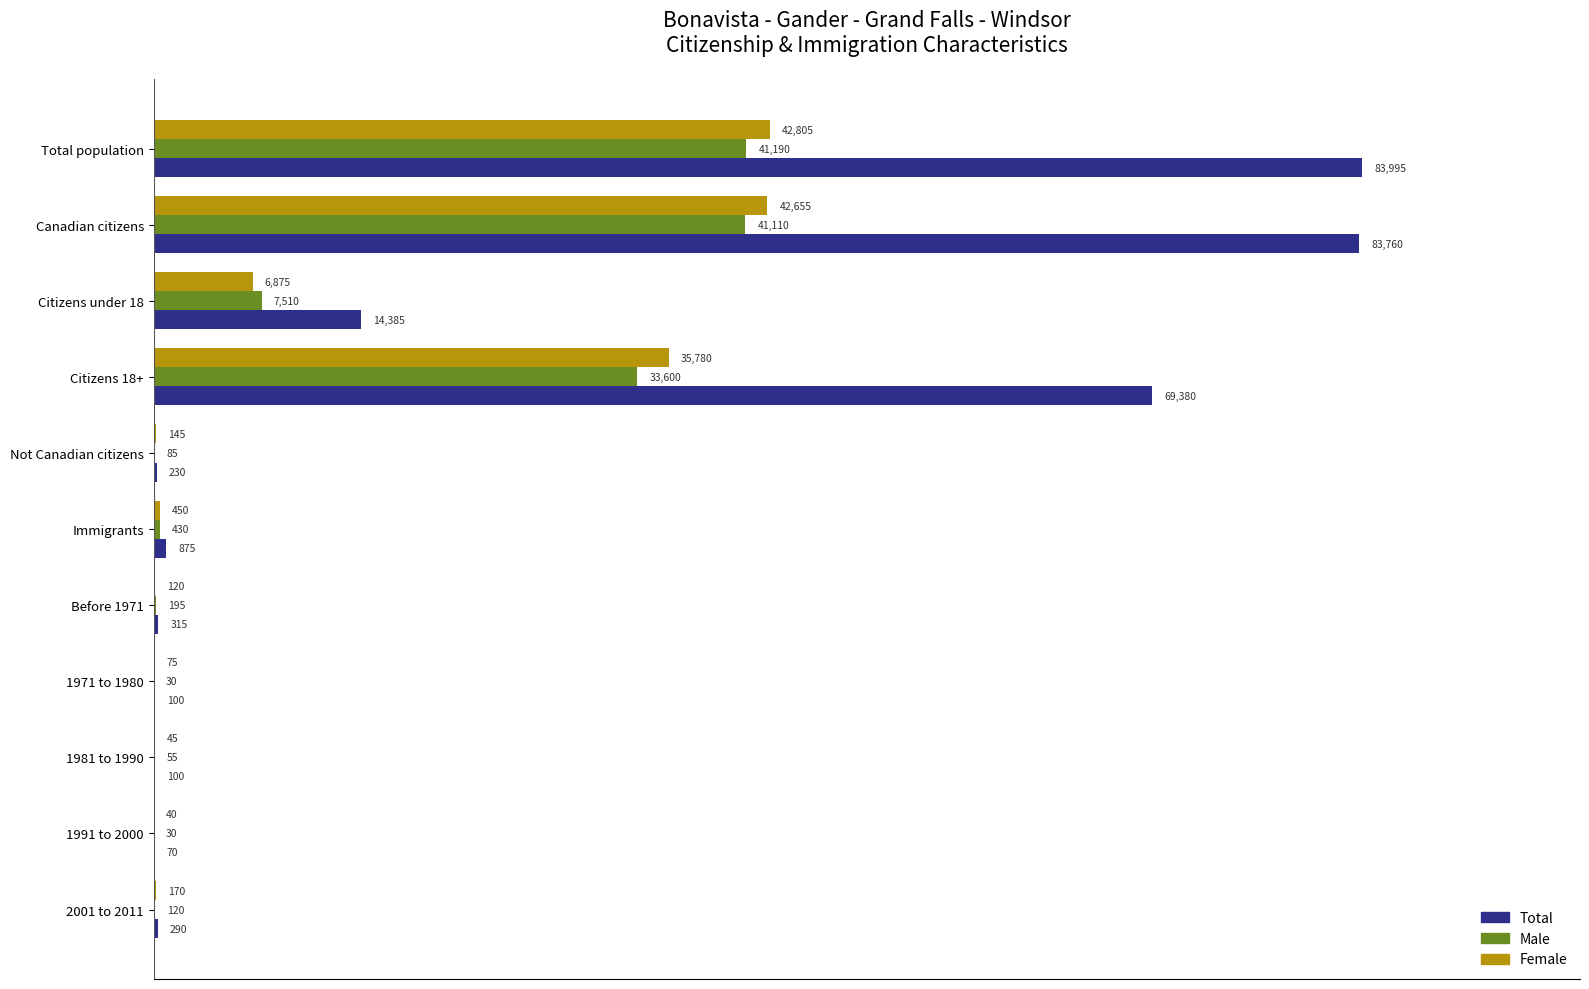

What is the greatest value displayed?

83995